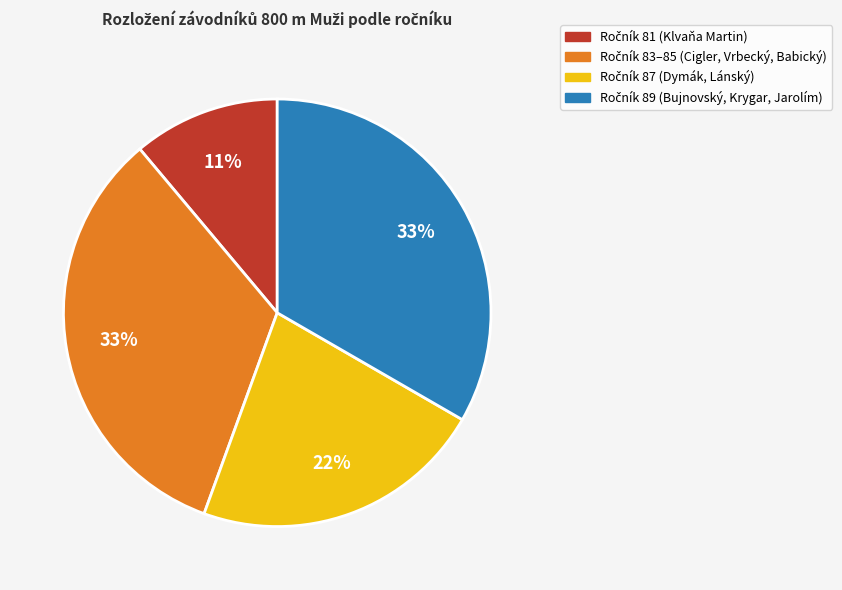

To the nearest percent, what is the average slice percentage?

25%